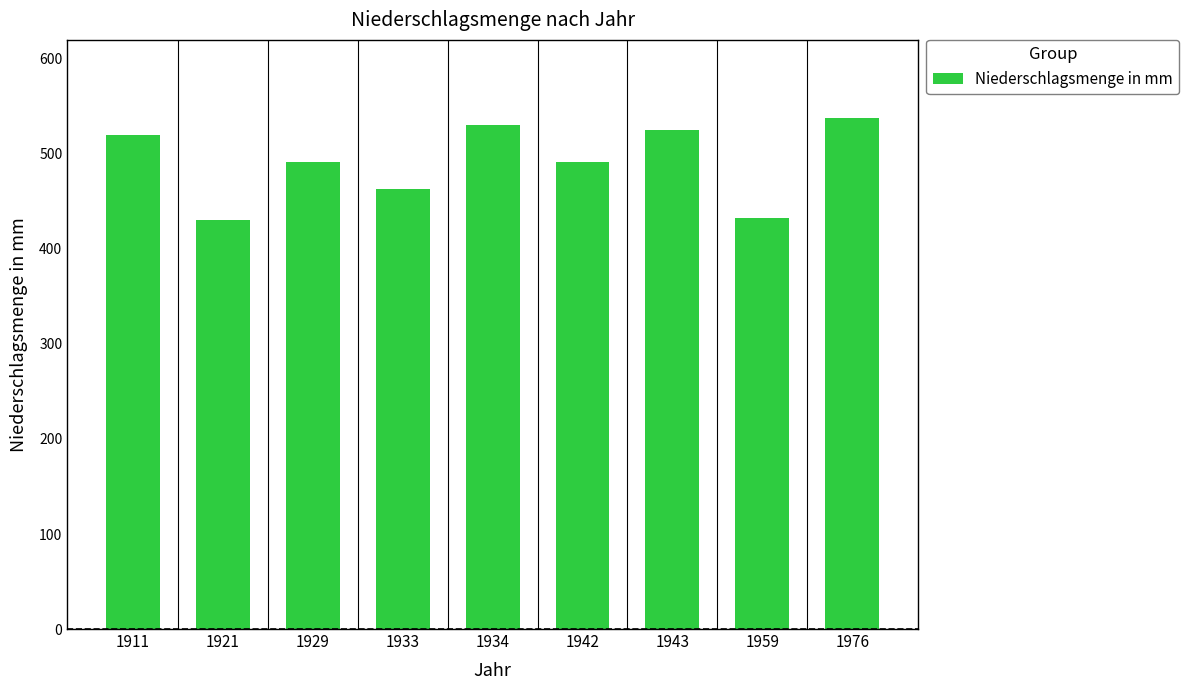

Is it true that the value at 1943 is 781?

False